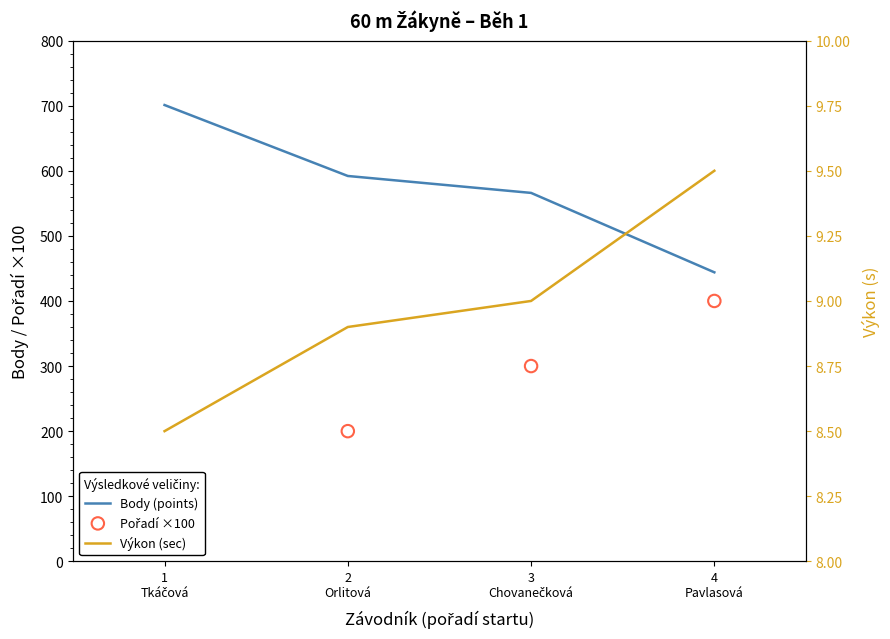

What is the total value across all series at 4
Pavlasová?

853.5